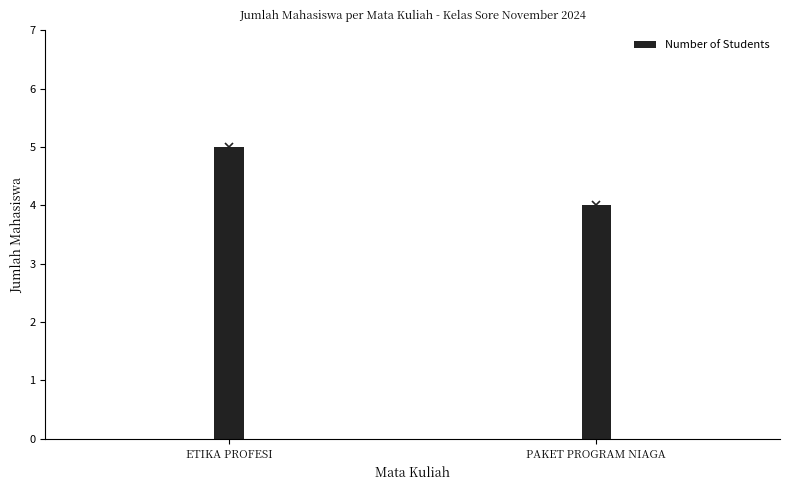

What is the sum of the values at PAKET PROGRAM NIAGA and ETIKA PROFESI?

9